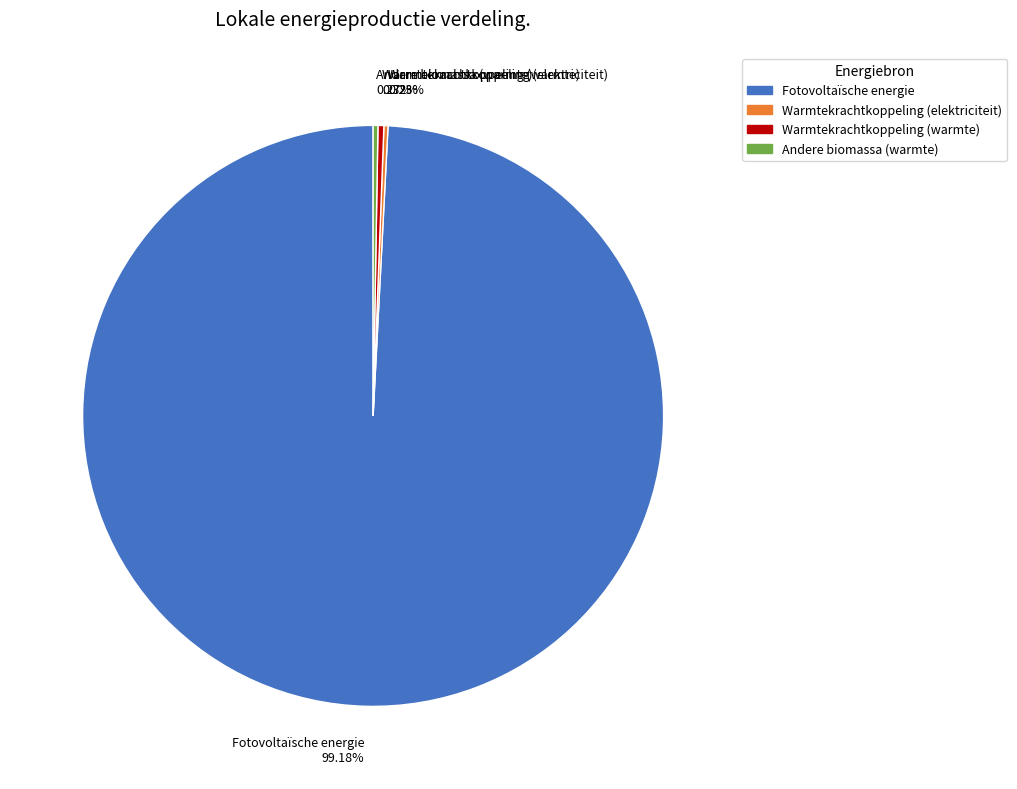

What is the largest slice in the pie chart?

Fotovoltaïsche energie